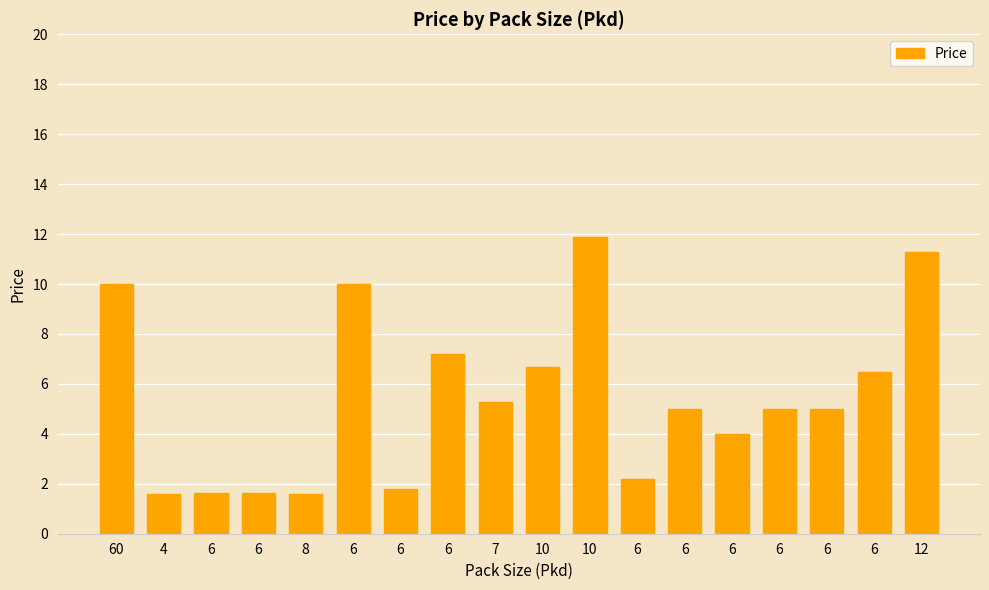

Reading right to left, extract all data points from this chart.

11.3	6.5	5.0	5.0	4.0	5.0	2.2	11.9	6.7	5.3	7.2	1.8	10.0	1.6	1.6	1.6	1.6	10.0